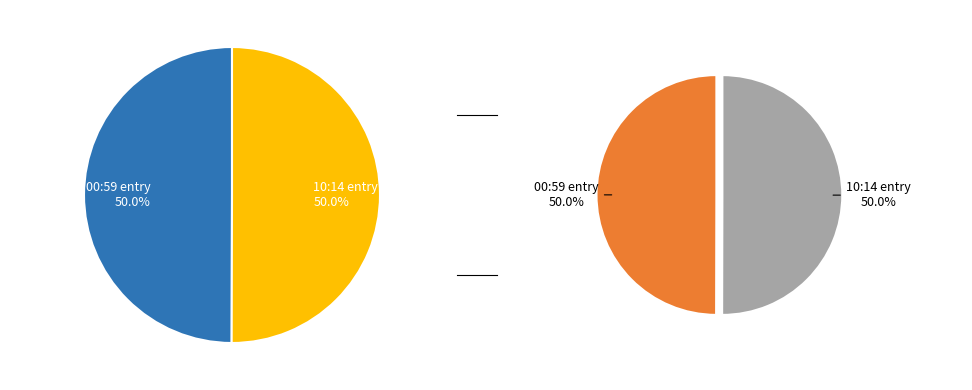

Rank the categories by value from lowest to highest.

2022-11-30T00:59:27.974Z, 2022-11-30T10:14:30.239Z